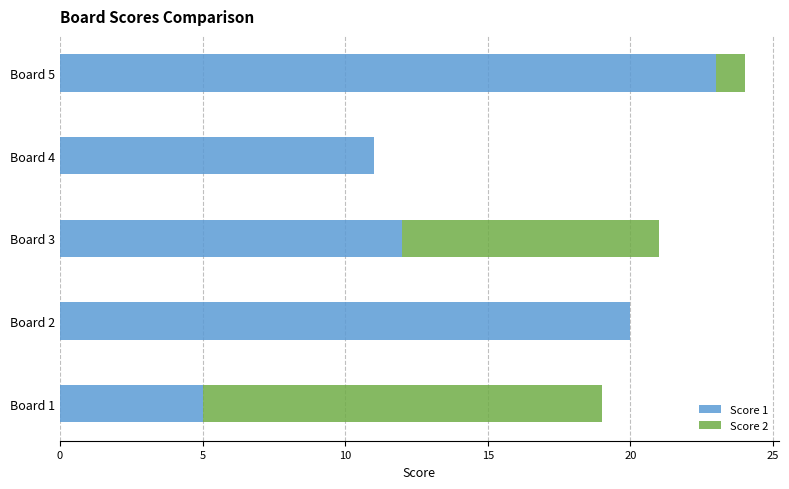

Which category has the highest value in the Score 1 series?

Board 5